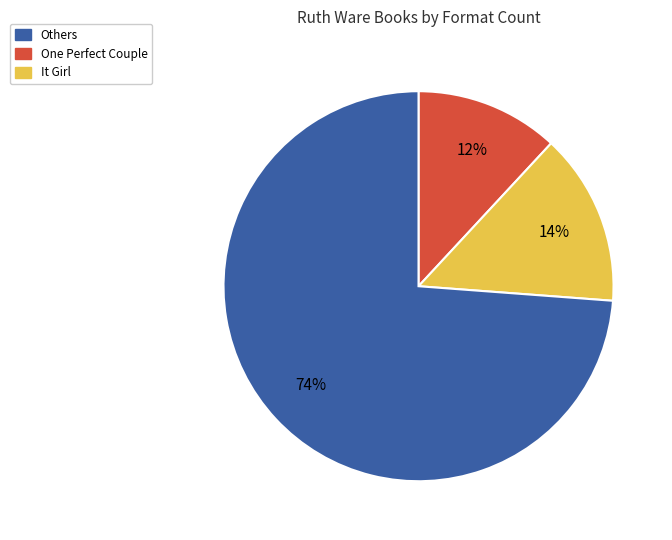

Is there any slice that represents more than half of the pie?

Yes